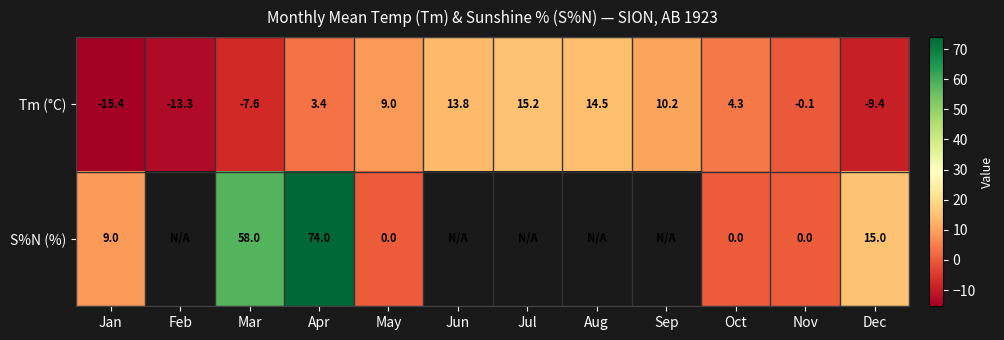

At Dec, list the series in order from largest to smallest.

S%N (%), Tm (°C)